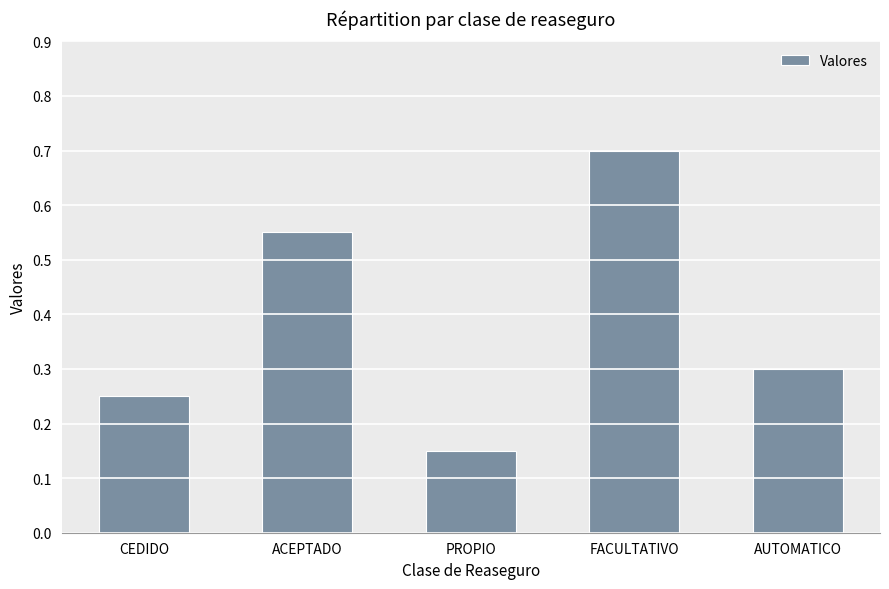

At which category does the chart reach its peak across all series?

FACULTATIVO